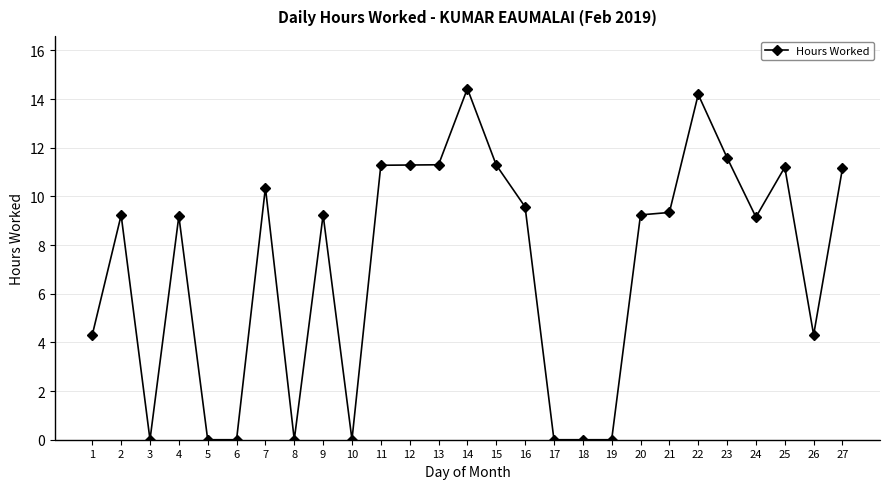

What is the difference between the maximum and minimum values?

14.4